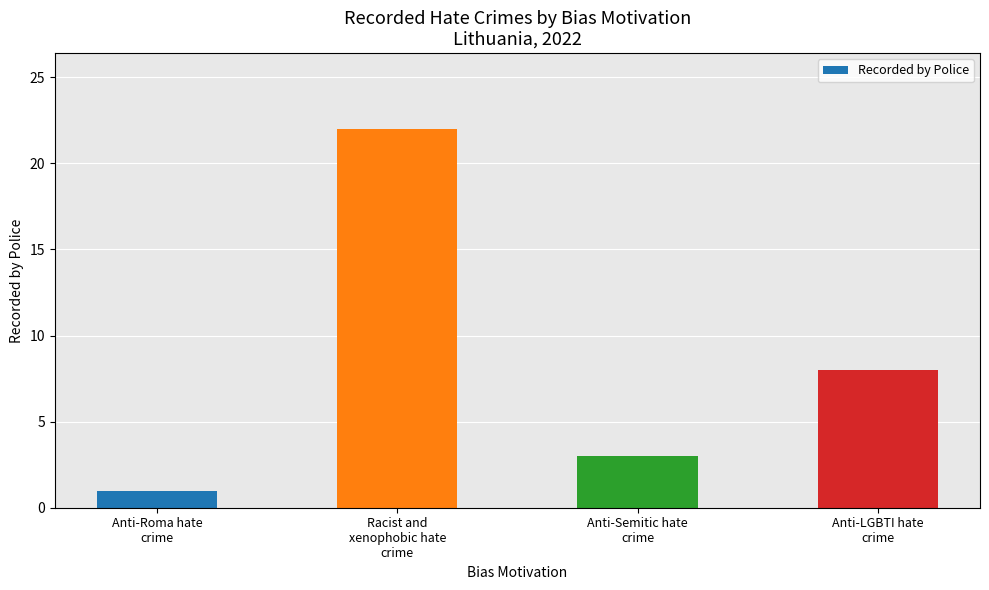

What is the sum of the values at Anti-Roma hate
crime and Racist and
xenophobic hate
crime?

23